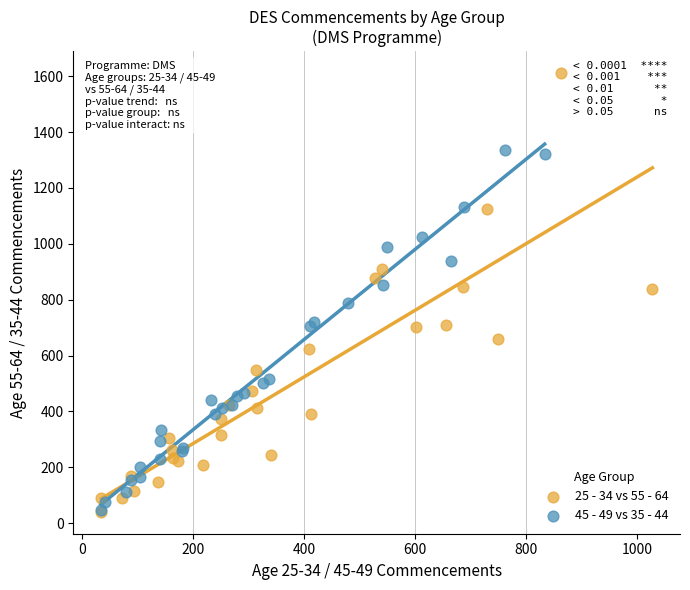

Which series contains the highest Y value?

25 - 34 vs 55 - 64